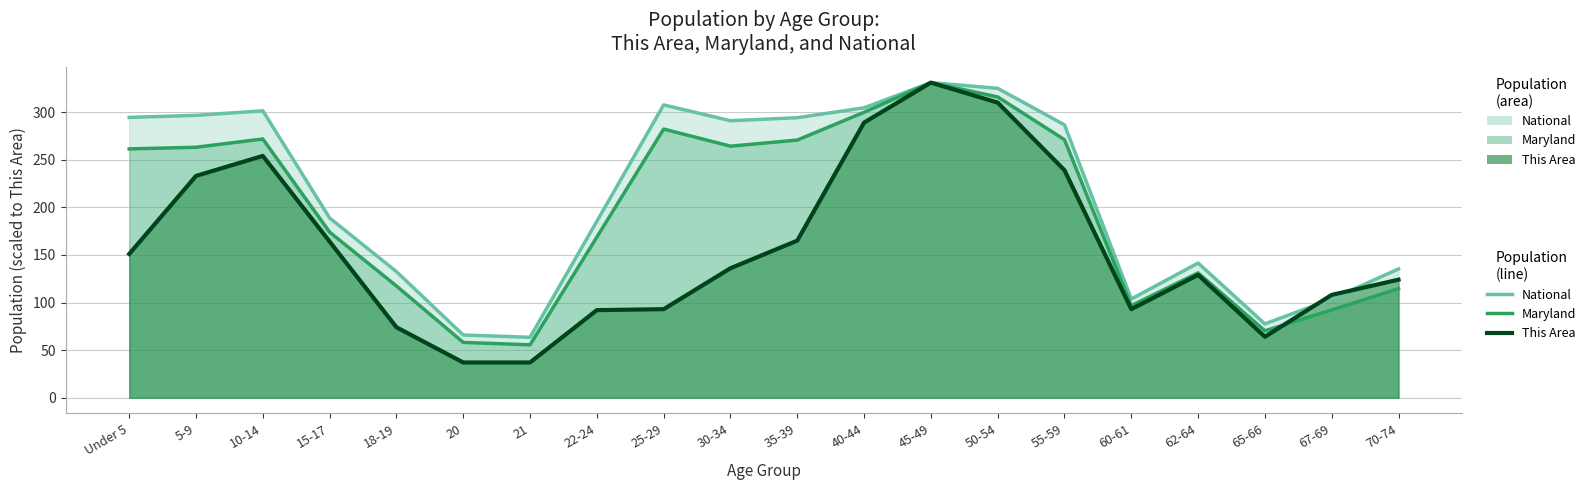

What is the value of the National (line) point at the 2nd from the left?

296.6